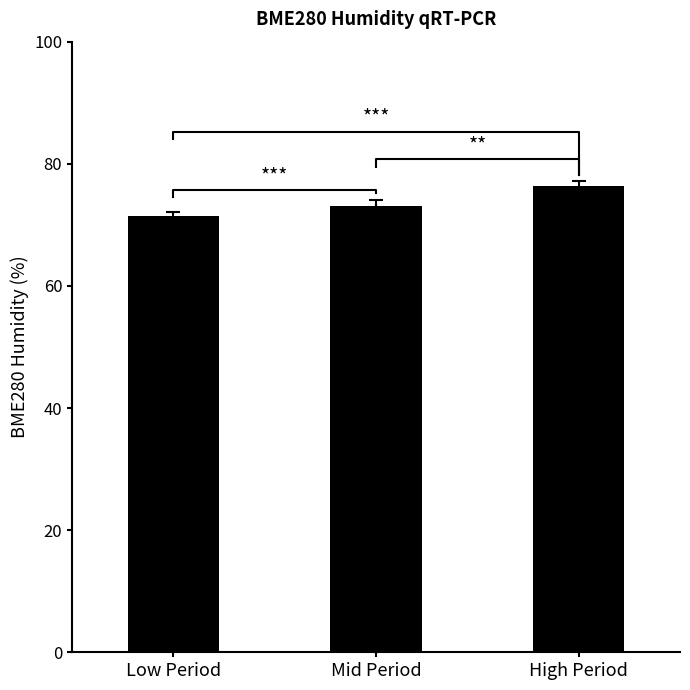

Which has a higher value, Mid Period or Low Period?

Mid Period